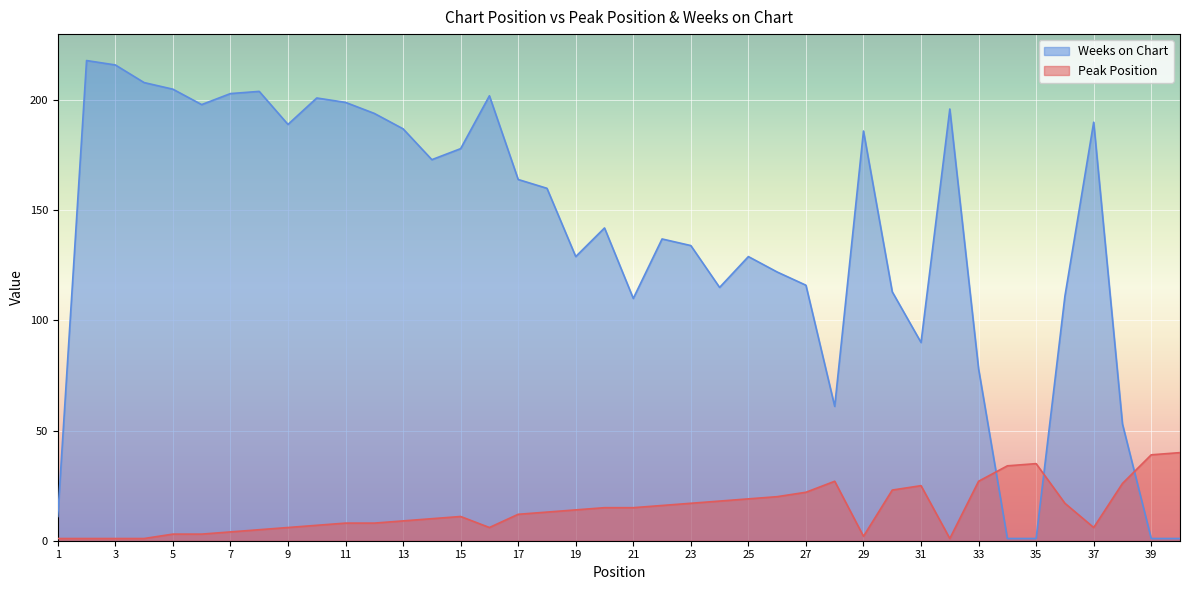

Reading left to right, extract all data points from this chart.

Peak Position: 1	1	1	1	3	3	4	5	6	7	8	8	9	10	11	6	12	13	14	15	15	16	17	18	19	20	22	27	2	23	25	1	27	34	35	17	6	26	39	40
Weeks on Chart: 11	218	216	208	205	198	203	204	189	201	199	194	187	173	178	202	164	160	129	142	110	137	134	115	129	122	116	61	186	113	90	196	78	1	1	111	190	53	1	1